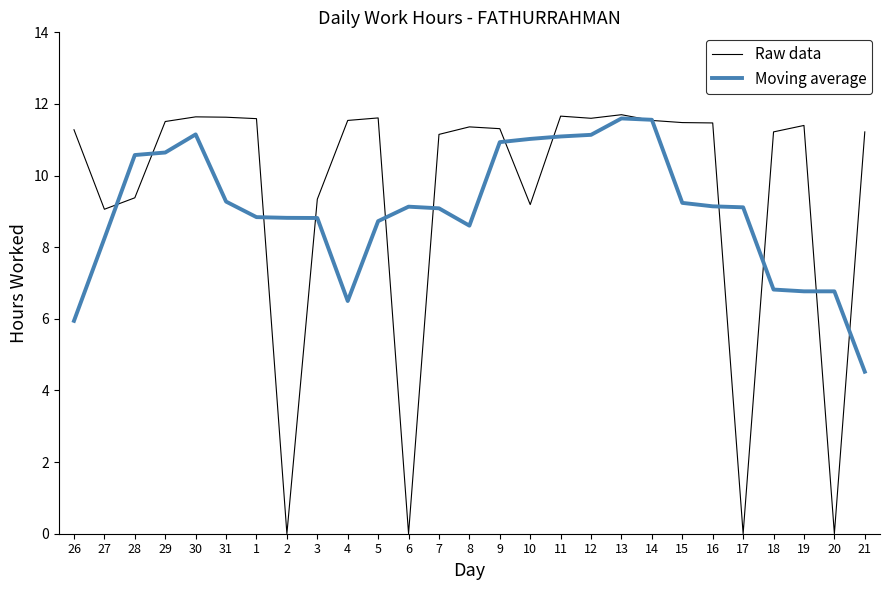

What is the highest value of the Moving average series?

11.6